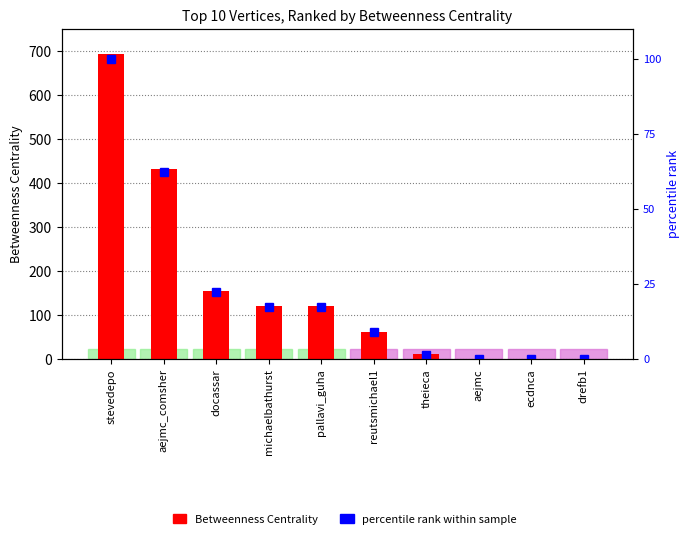

The percentile rank within sample series shows 0.0 at ecdnca. True or false?

True